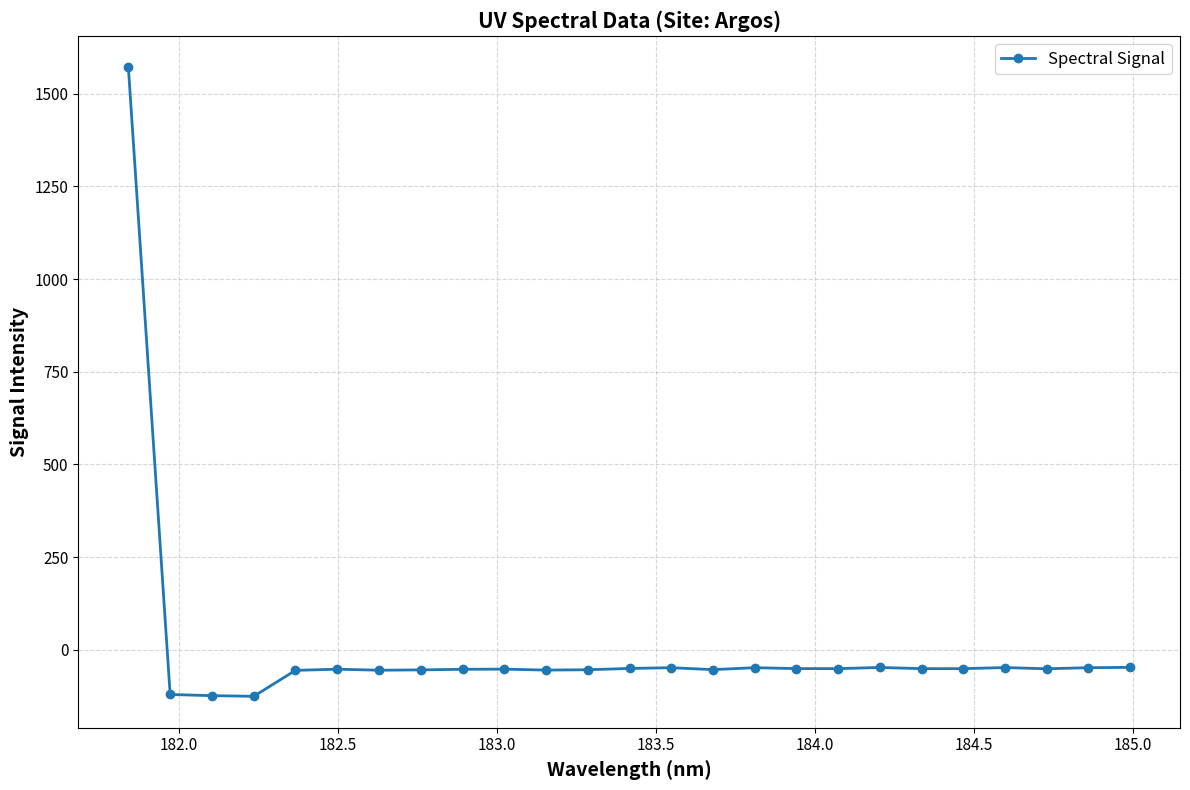

What is the value of the 13th point from the left?

-50.5